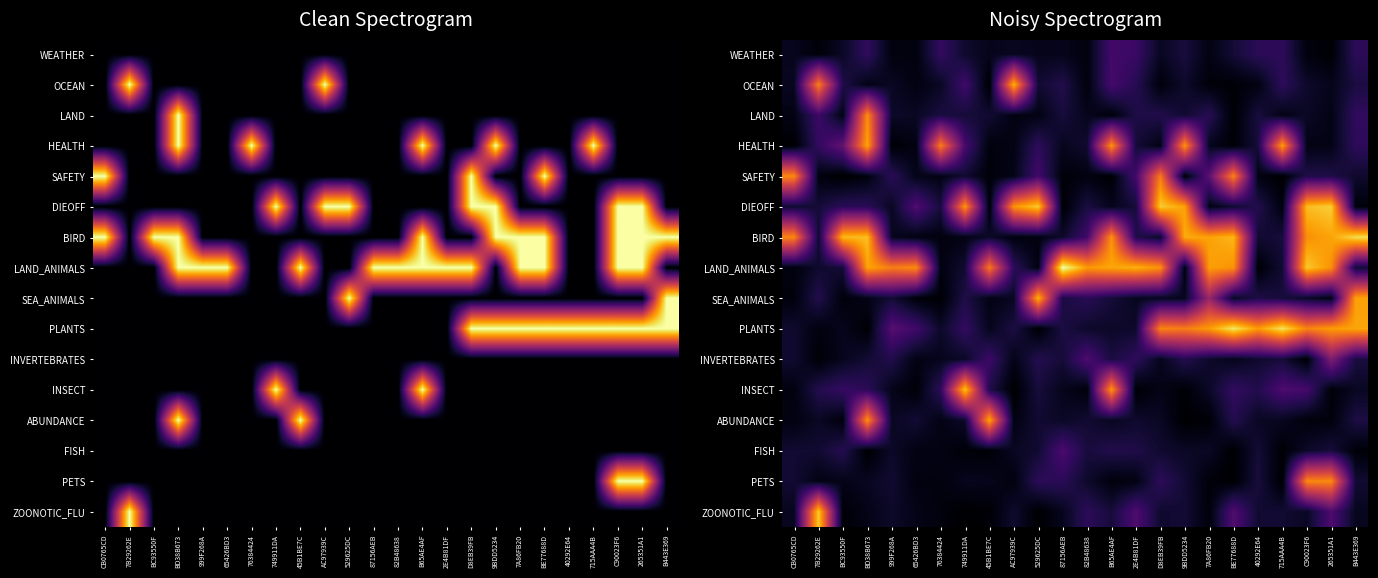

At how many categories does at least one series exceed 1?

24